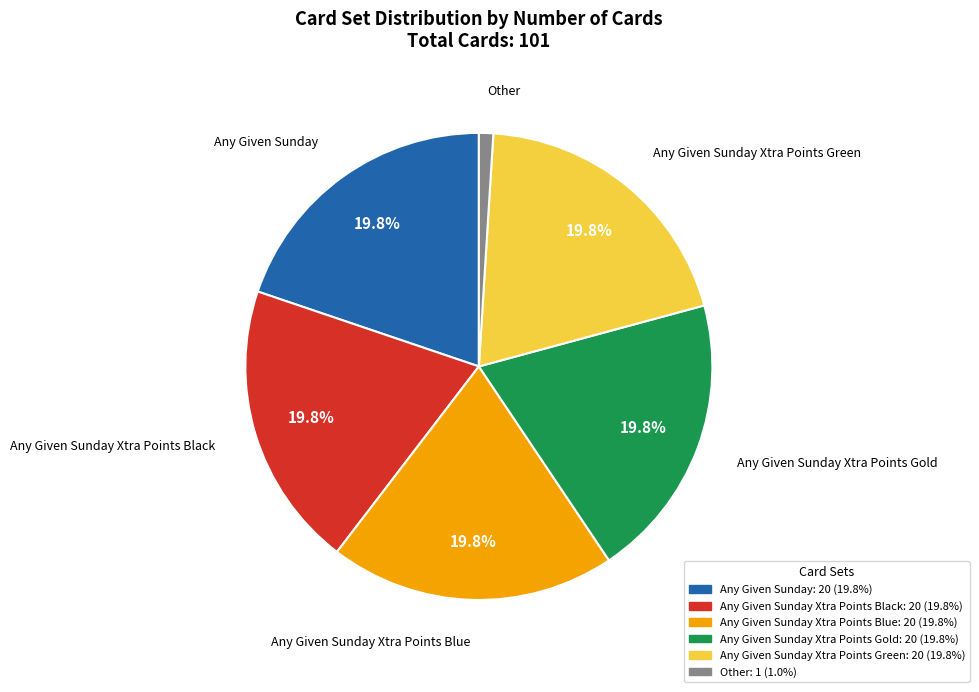

Which slice is the smallest?

Other